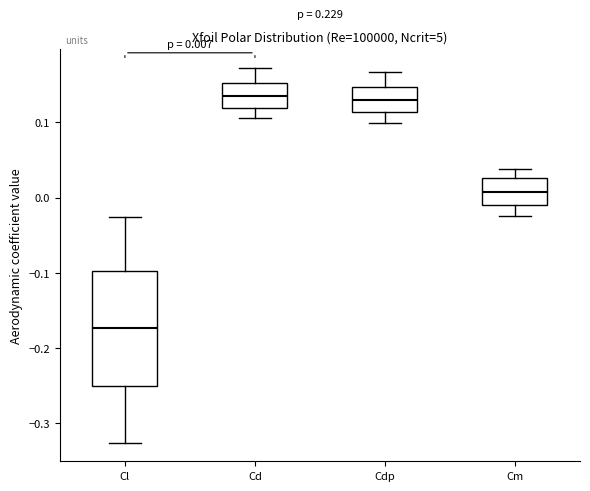

Which box has the lowest median line?

Cl